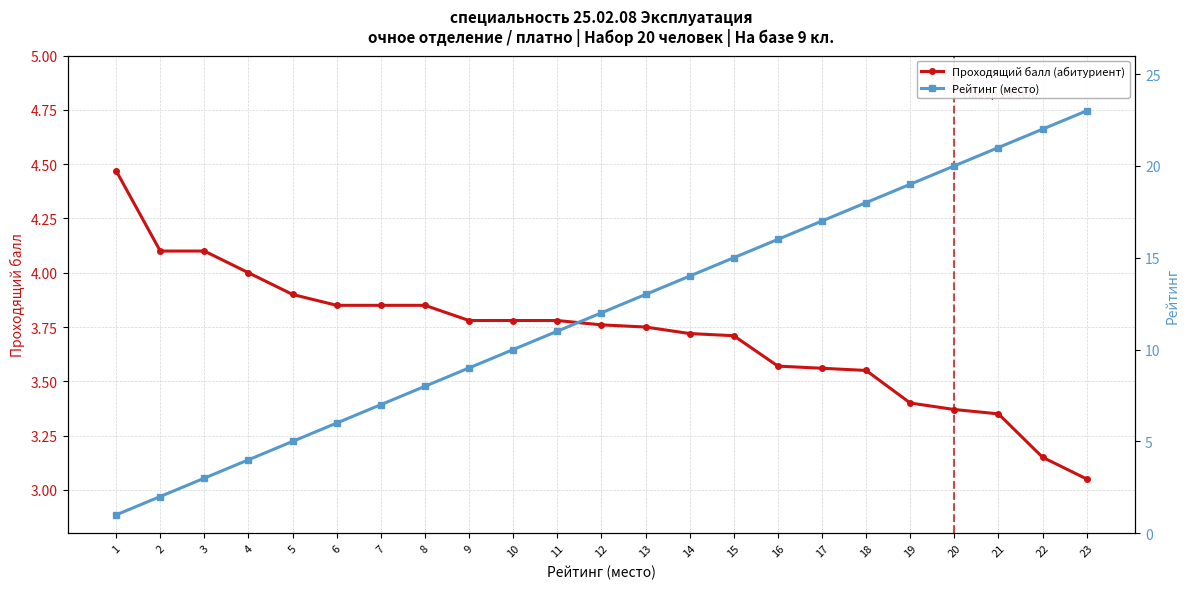

What is the total value across all series at 8?

11.8